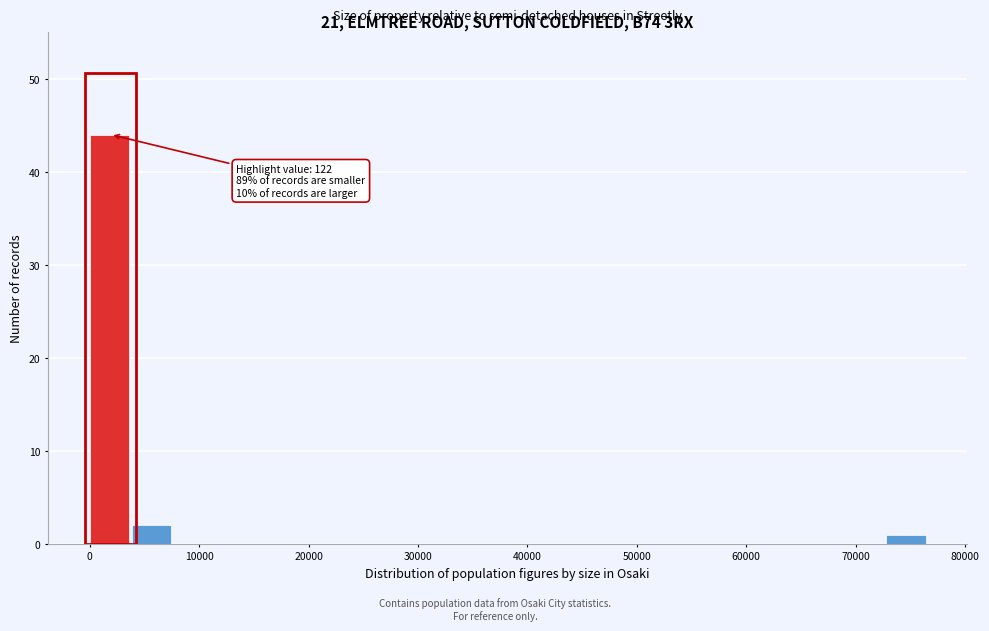

Read against the x-axis, roughly where is the centre of the tallest bar?

2000